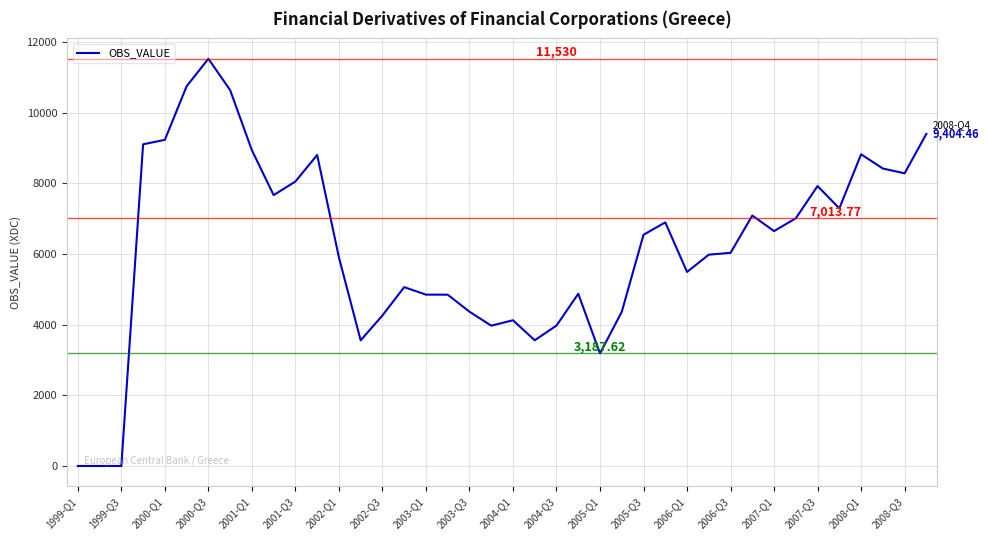

What is the difference between the maximum and minimum values?

11530.0